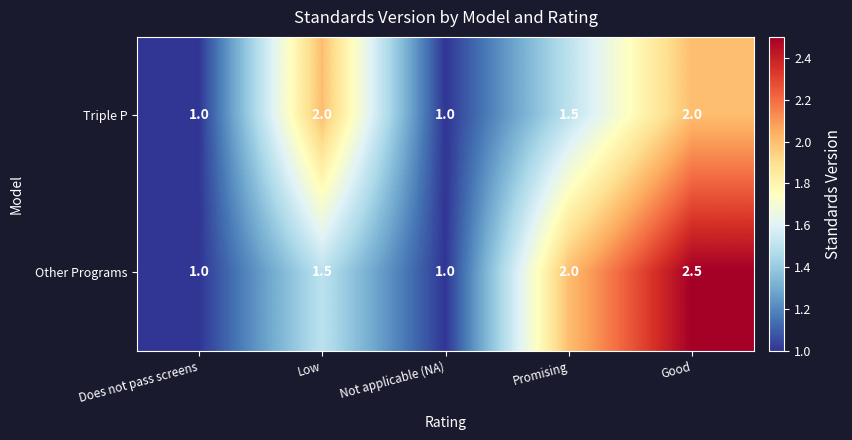

True or false: Other Programs has a value of 1.0 at Not applicable (NA).

True